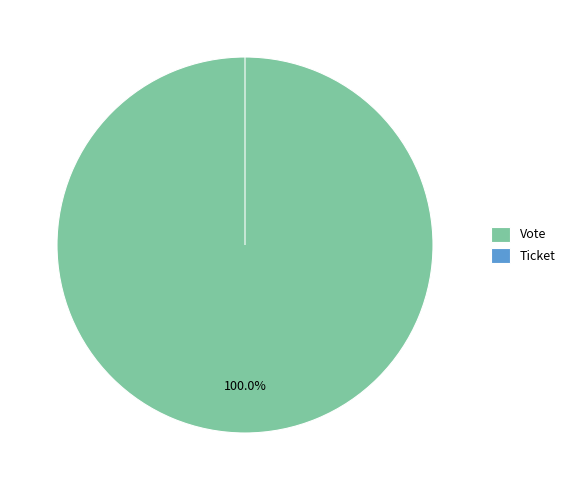

To the nearest percent, what is the combined percentage of Vote and Ticket?

100%